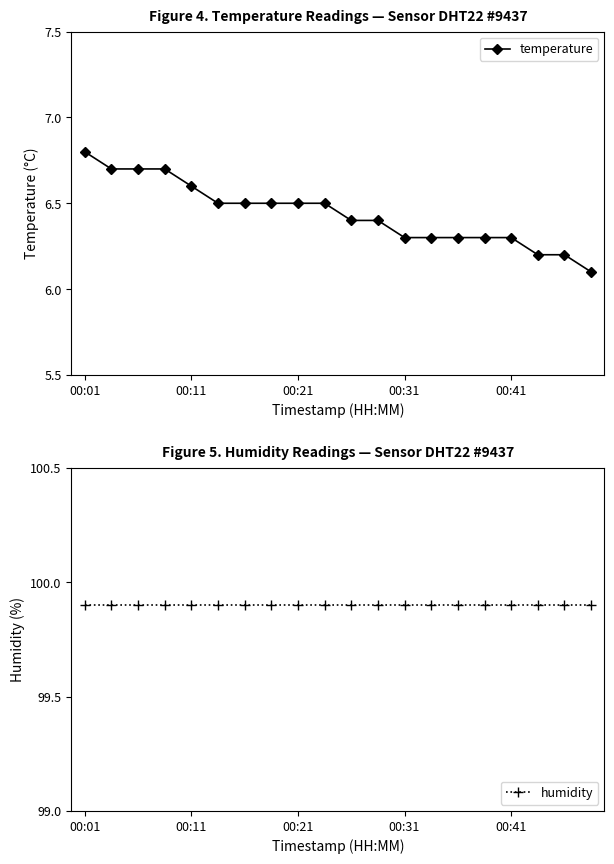

True or false: humidity and temperature cross at least once.

False